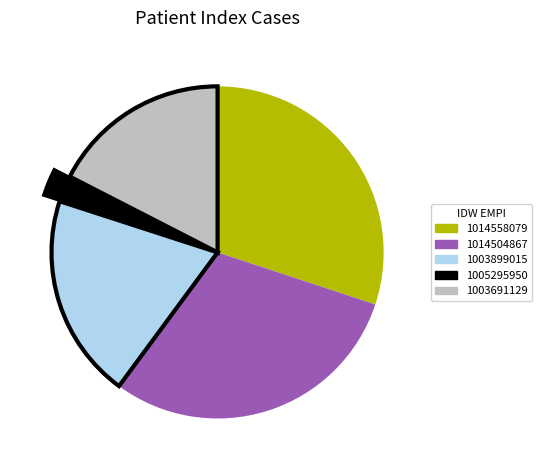

True or false: 1014558079 accounts for 24% of the total.

False